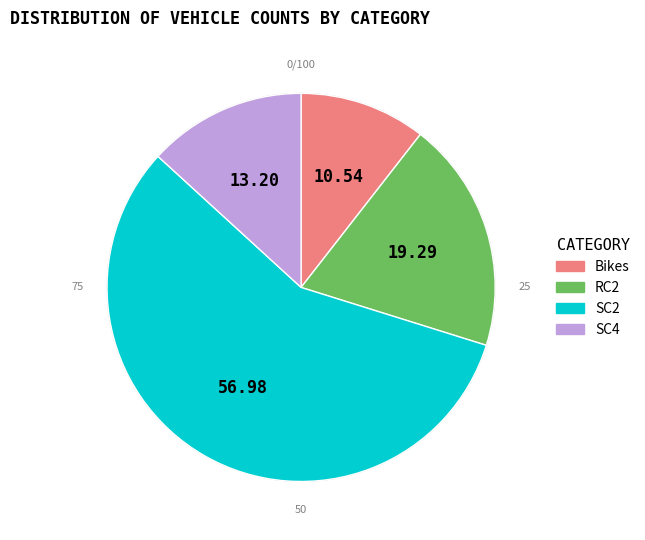

Is there a majority slice in this chart?

Yes